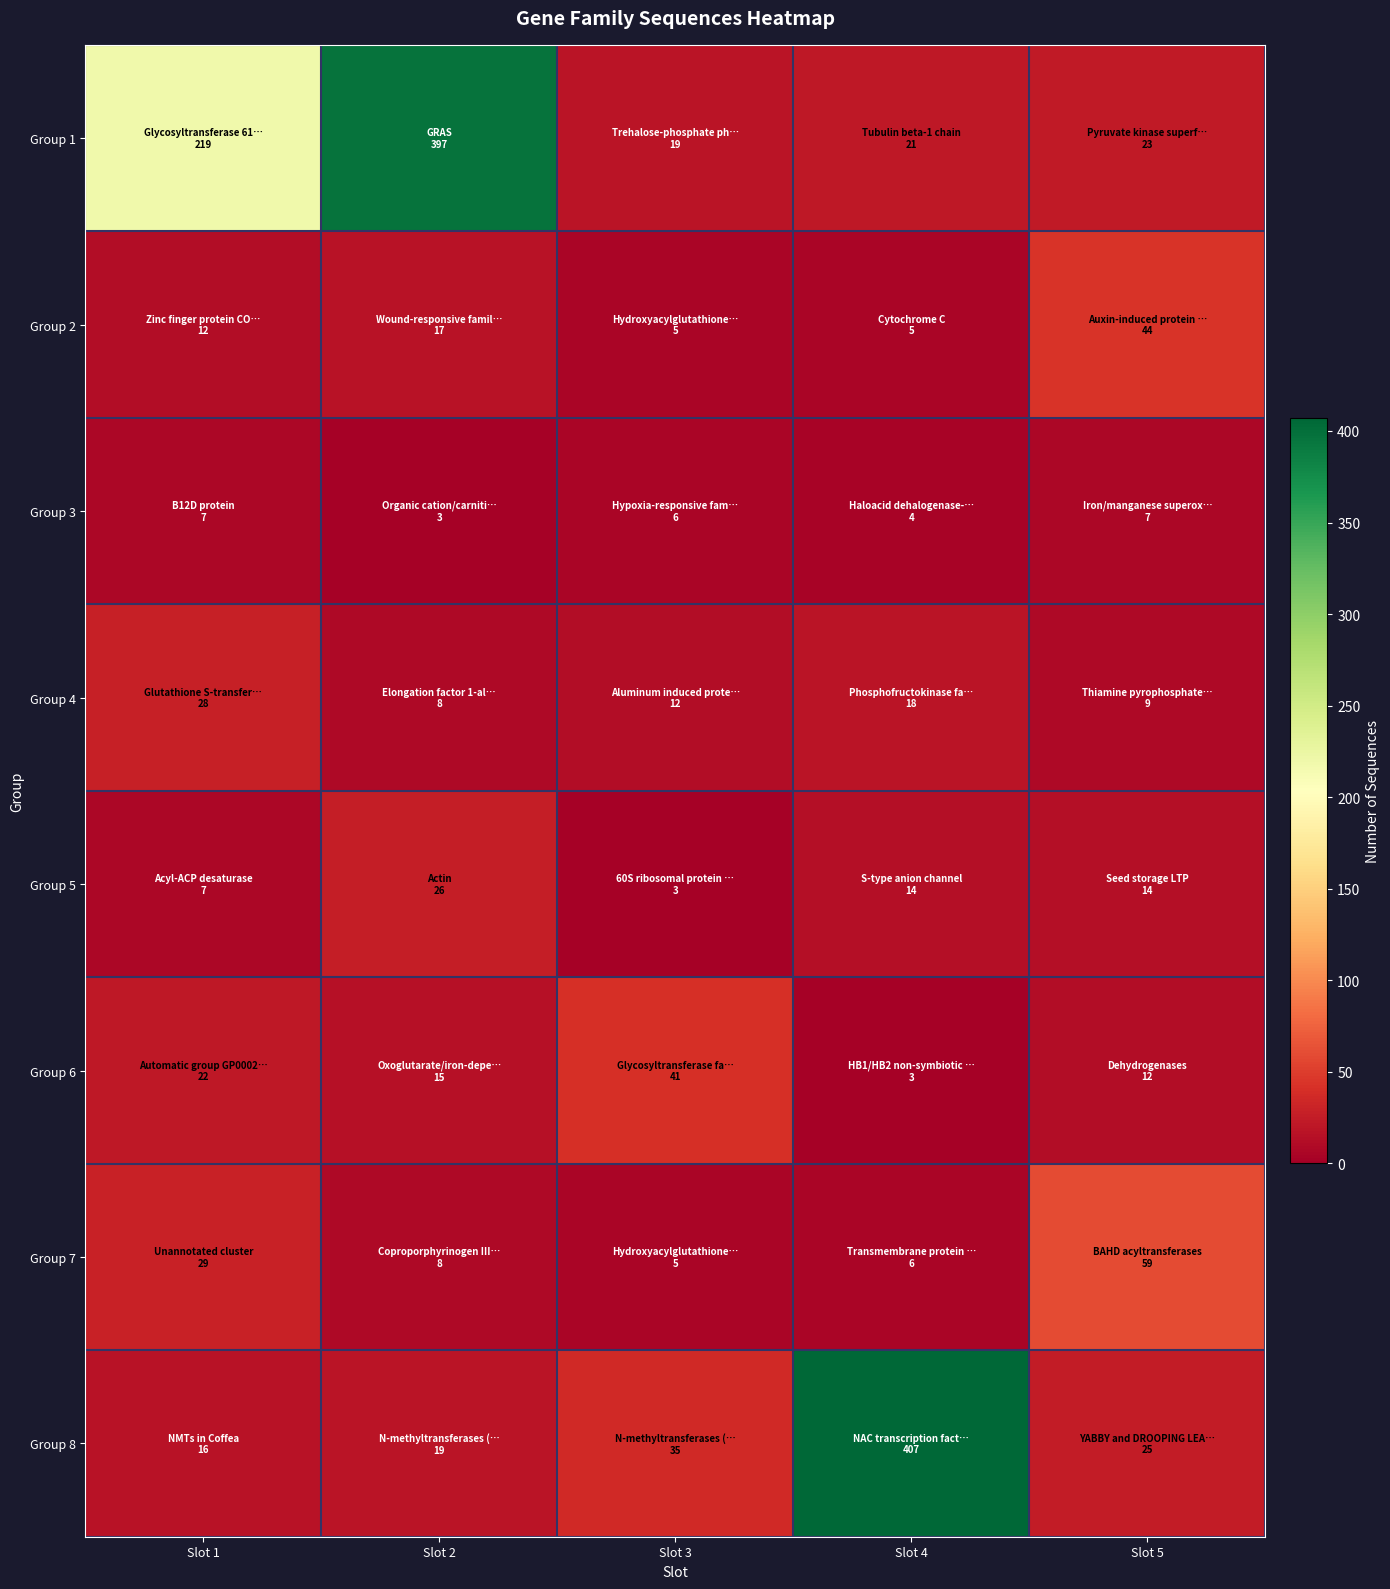

What is the maximum value shown in the chart?

407